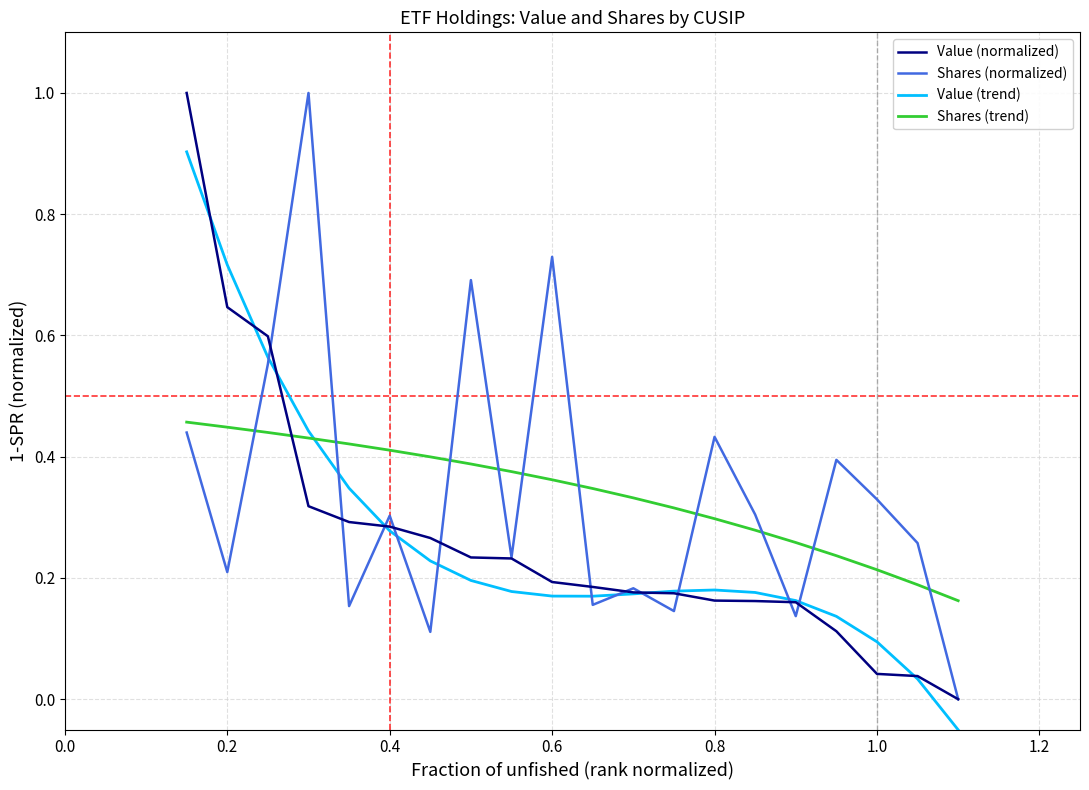

After their last crossing, which series has the higher values: Shares (normalized) or Shares (trend)?

Shares (trend)